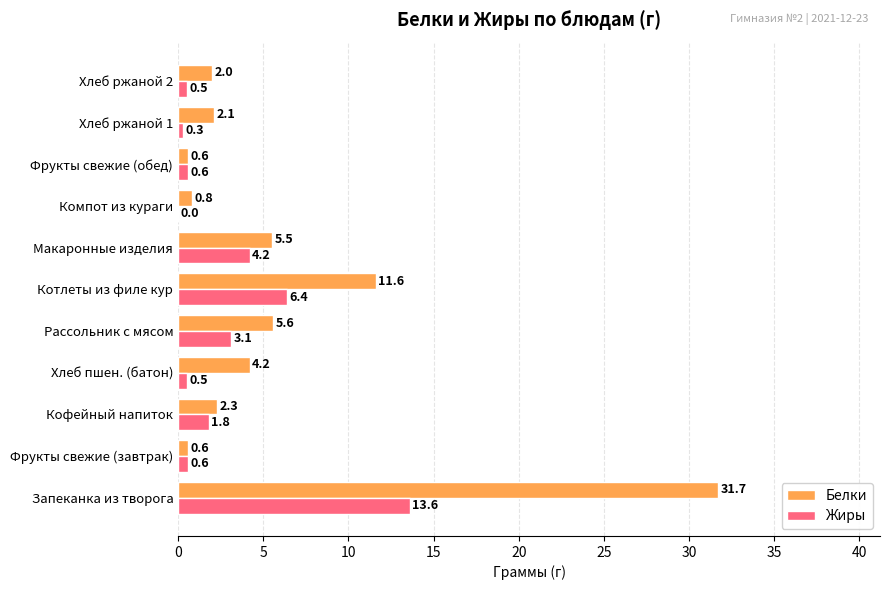

What is the average value of the Белки series?

6.1